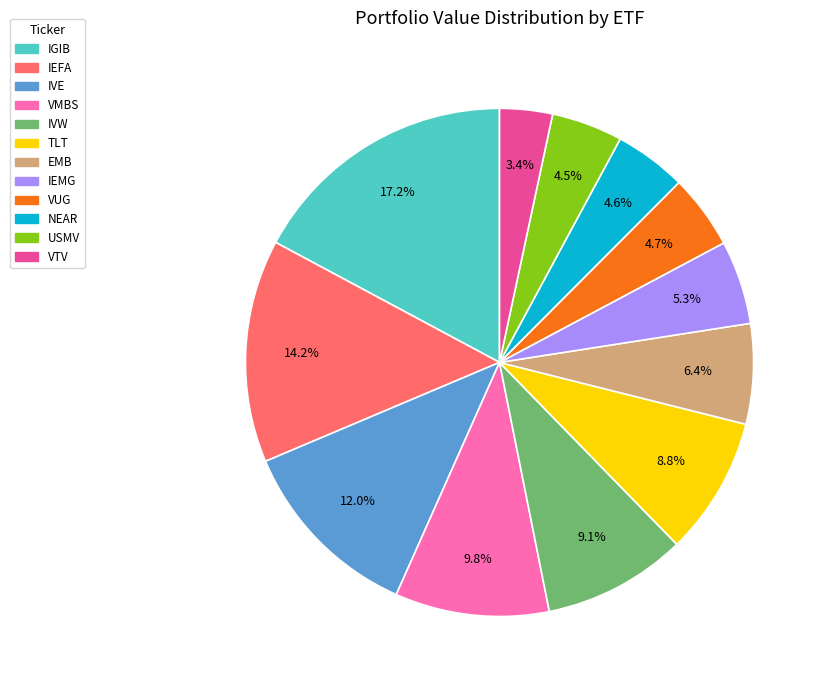

The IEFA slice represents 14% of the pie. True or false?

True